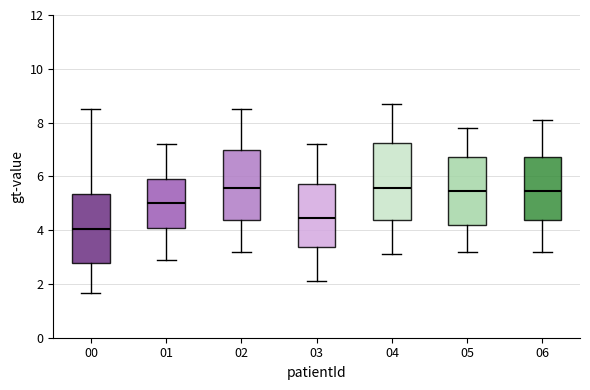

Which box is the tallest, from its lower edge to its upper edge?

04